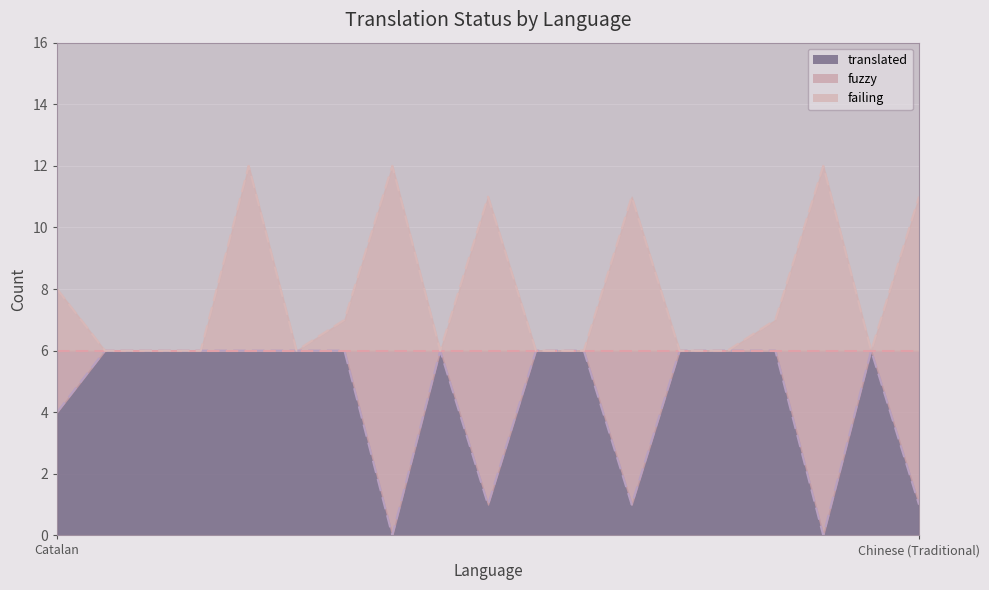

Which series has the largest range (max minus min)?

translated